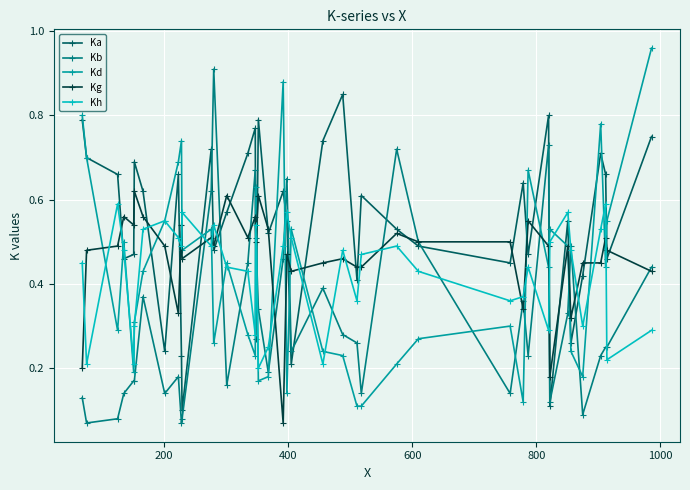

How many Kh values are between 0 and 1?

40